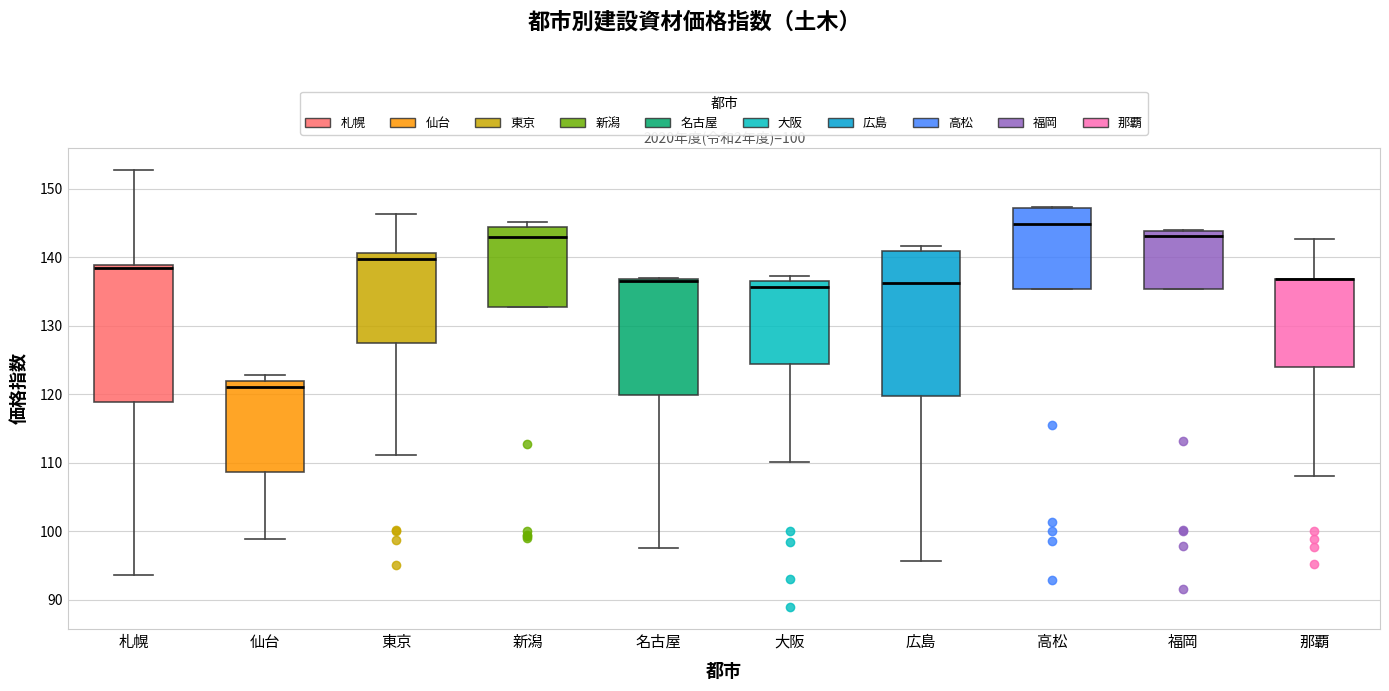

Comparing the boxes themselves (not the whiskers), which one is the tallest?

広島